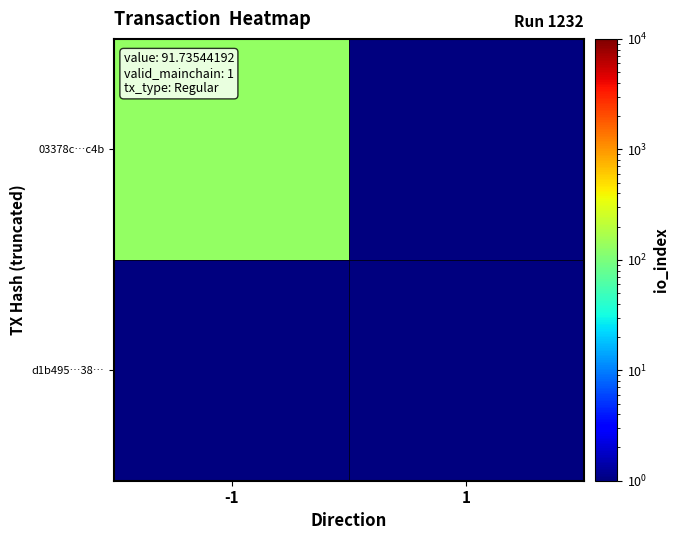

Which series has the largest total across all categories?

03378c…c4b